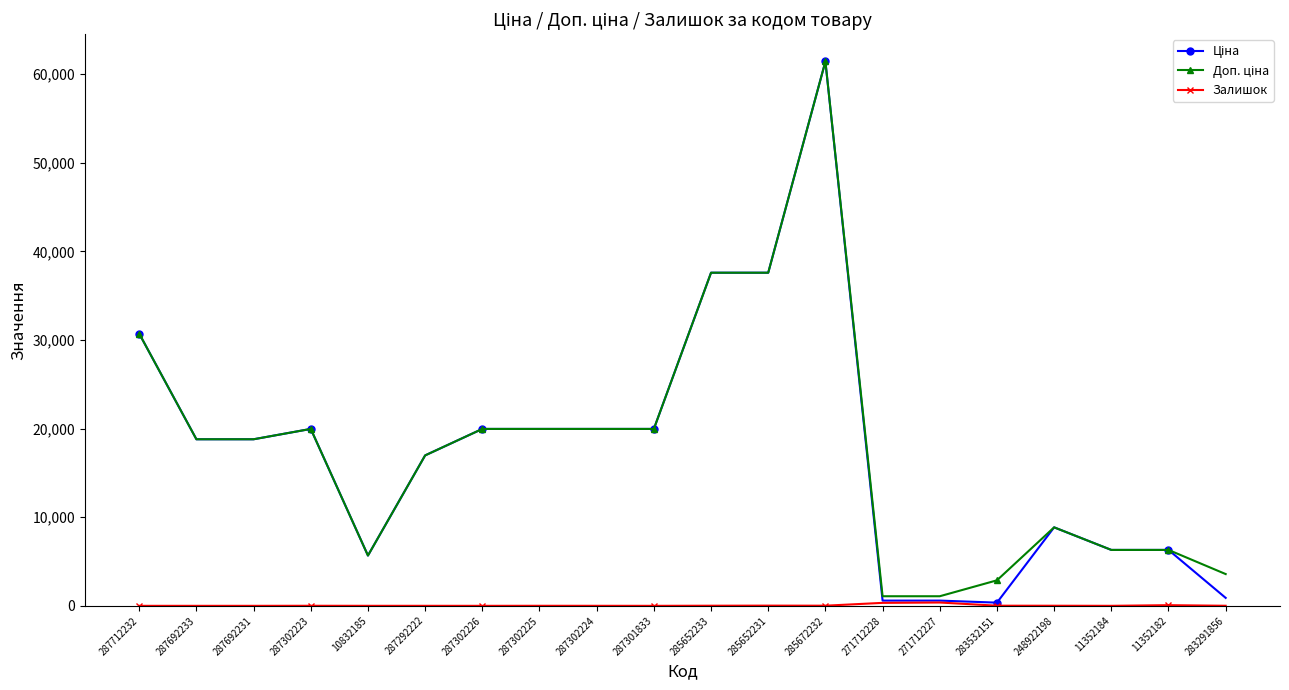

What is the total value across all series at 287712232?

61434.3